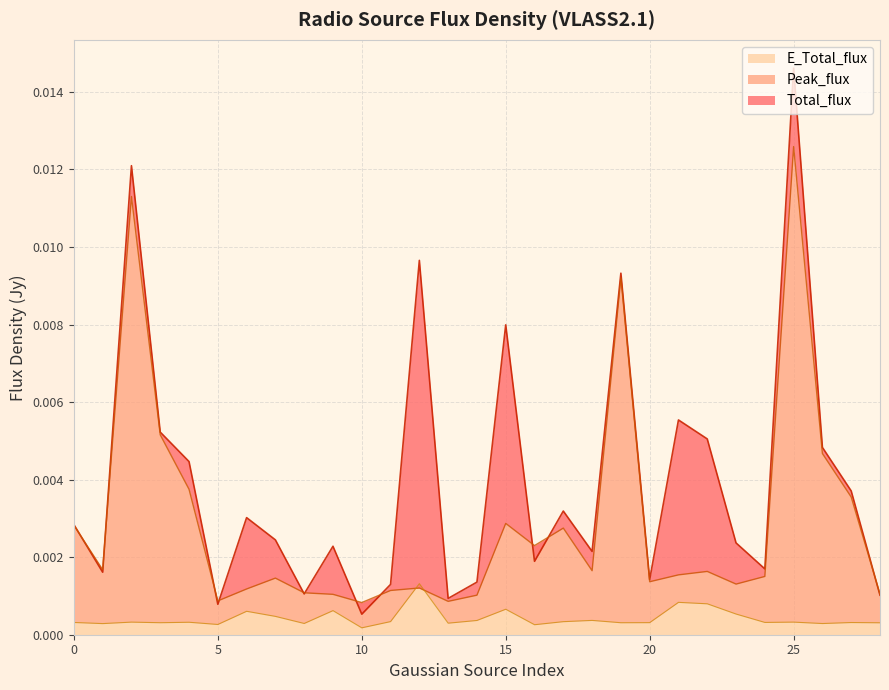

Is it true that Peak_flux equals 0.0 at 5?

False